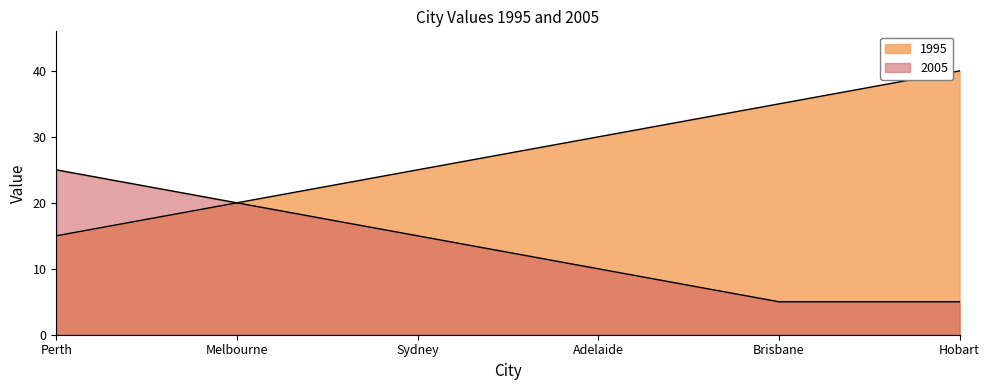

Between Sydney and Brisbane, which is larger?

Brisbane